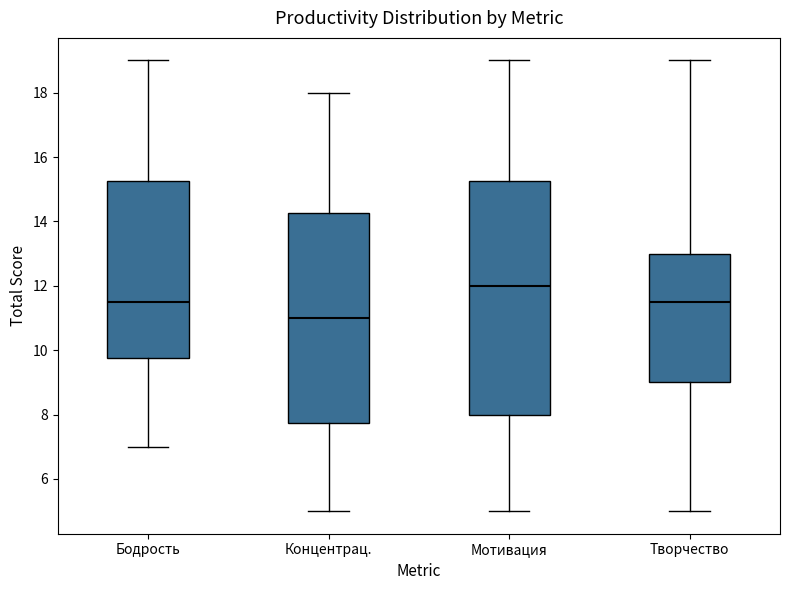

Which box has the highest median line?

Мотивация